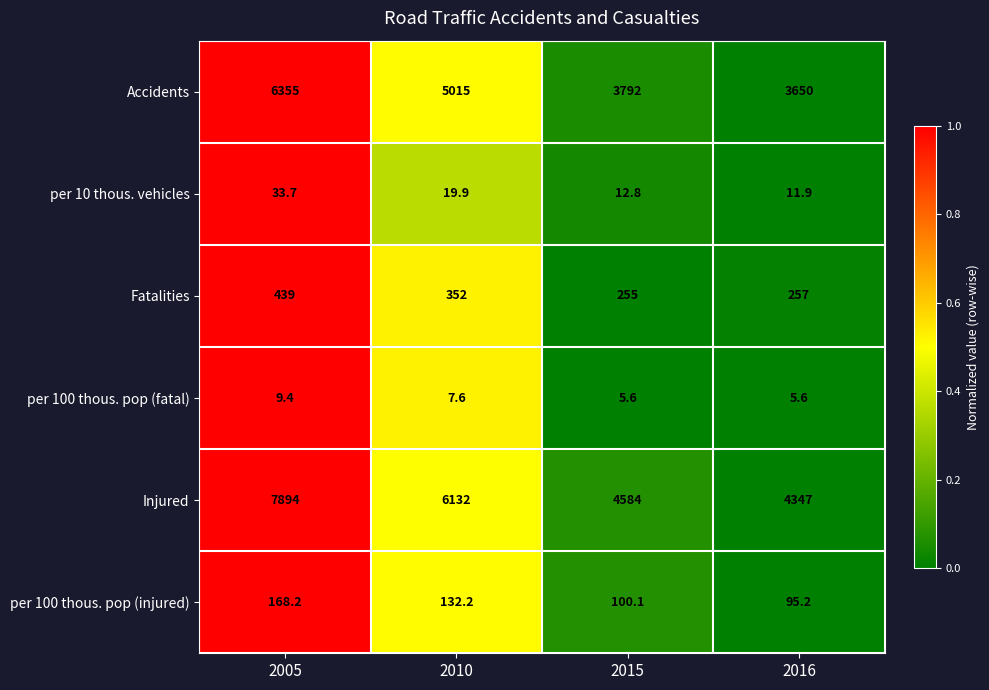

What is the difference between the second highest and minimum values in the Fatalities series?

97.0